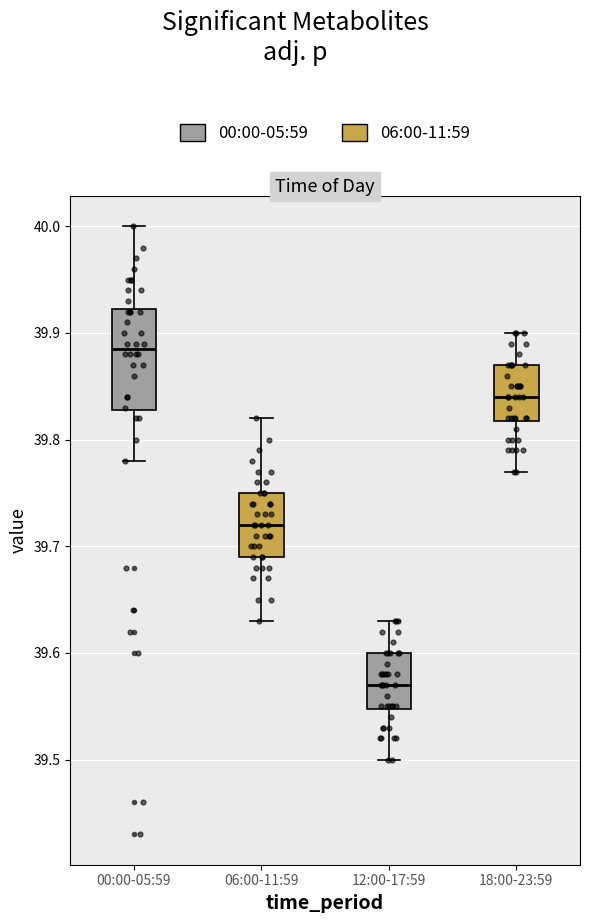

Where is the upper edge of the box for 12:00-17:59 on the y-axis? The values are not printed on the chart, so give them approximately, as read against the axis.

39.60